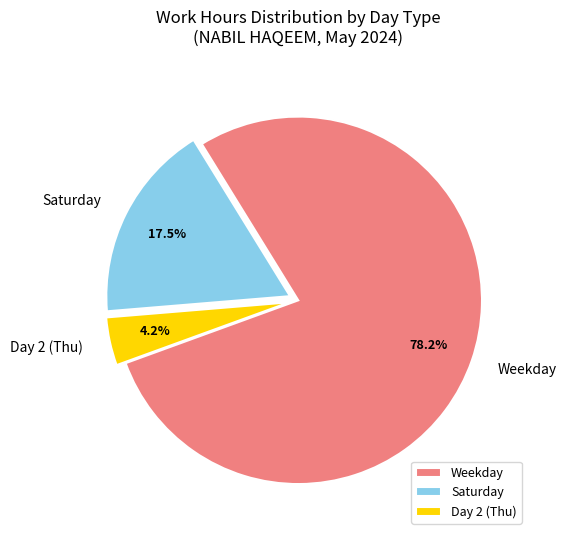

Is there a majority slice in this chart?

Yes